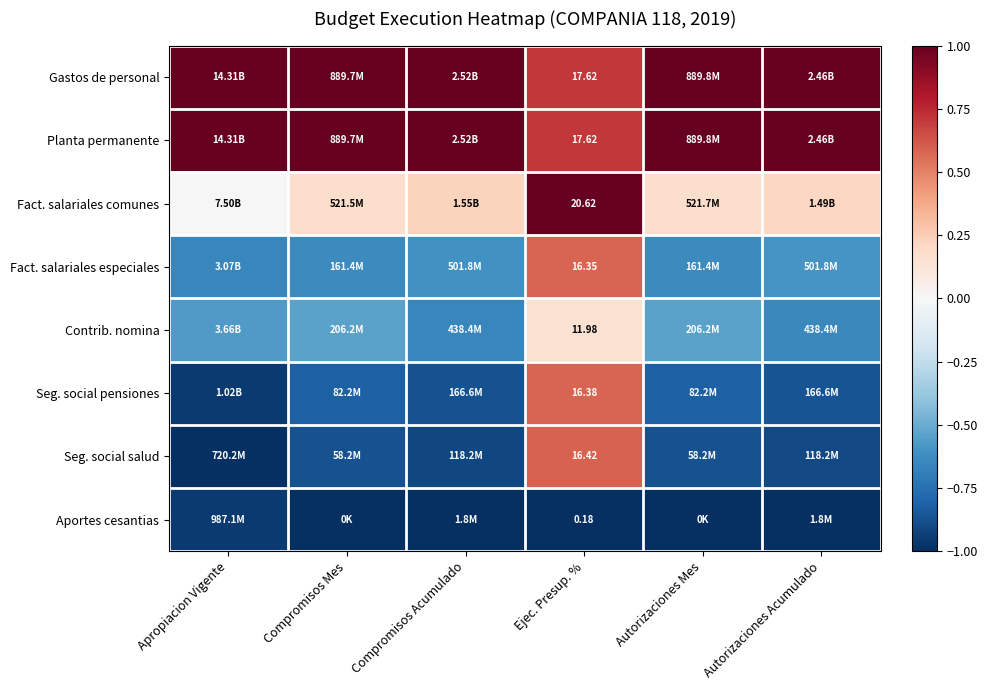

The value of Planta permanente at Autorizaciones Acumulado is 0.3. True or false?

False